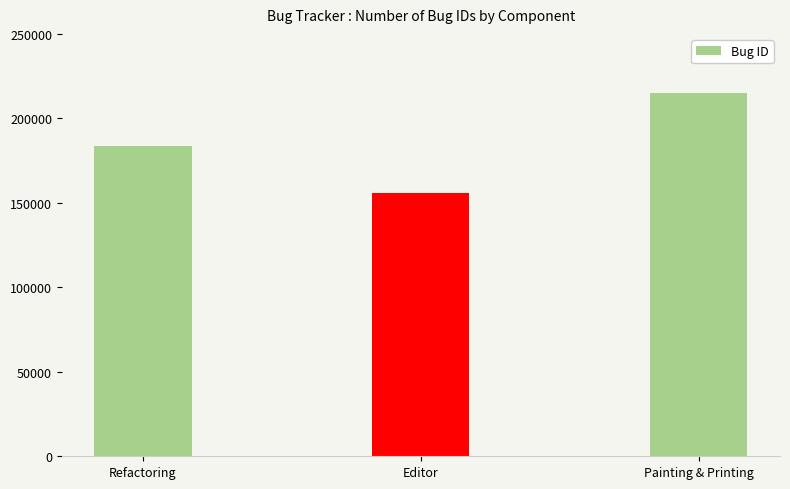

Reading left to right, list all the values displayed in this chart.

Refactoring=183807	Editor=156013	Painting & Printing=215172